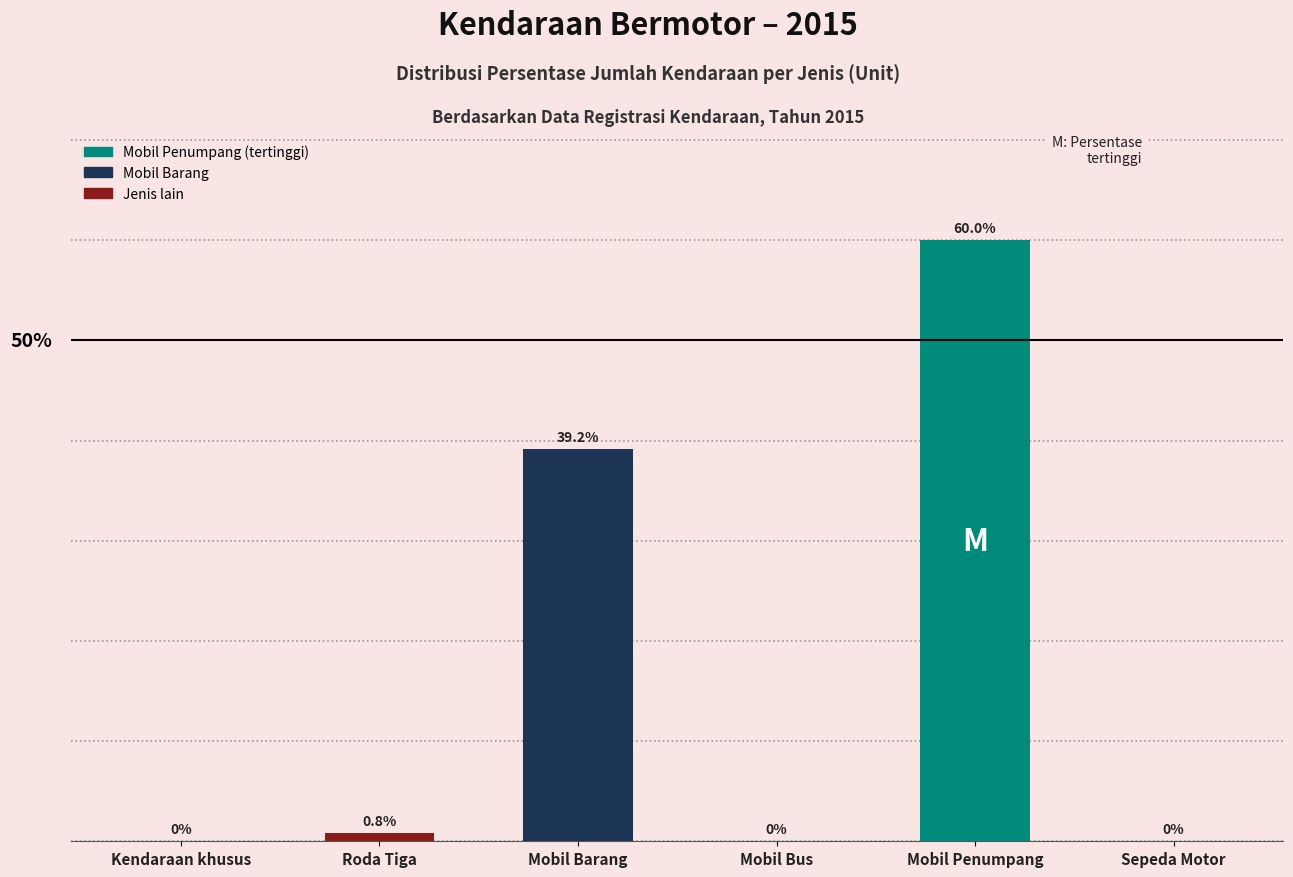

At which label is the value closest to 29?

Mobil Barang